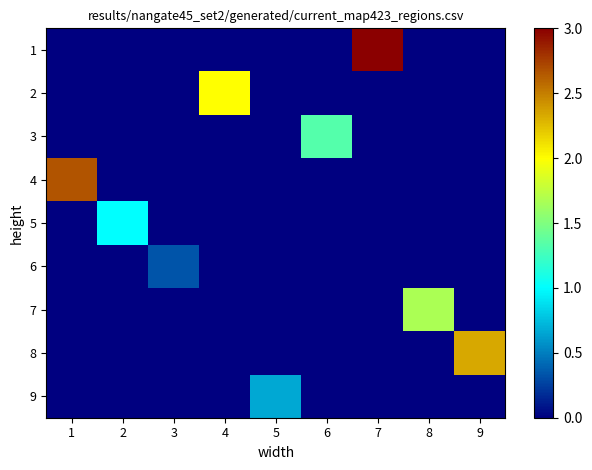

Rank the series at 3 from highest to lowest value.

6, 1, 2, 3, 4, 5, 7, 8, 9